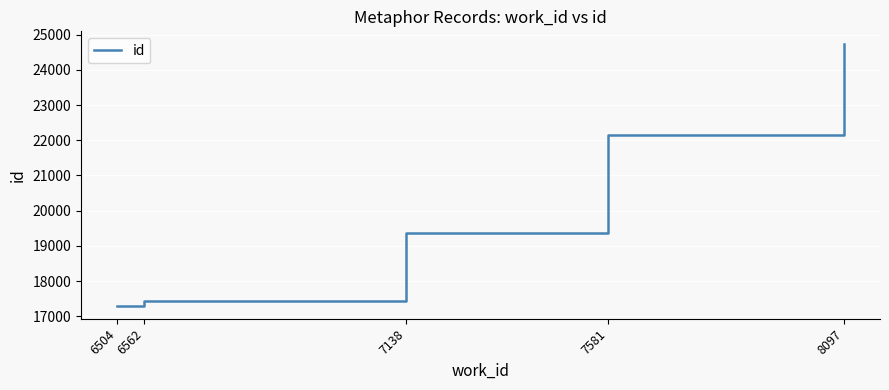

How many series are shown in this chart?

1